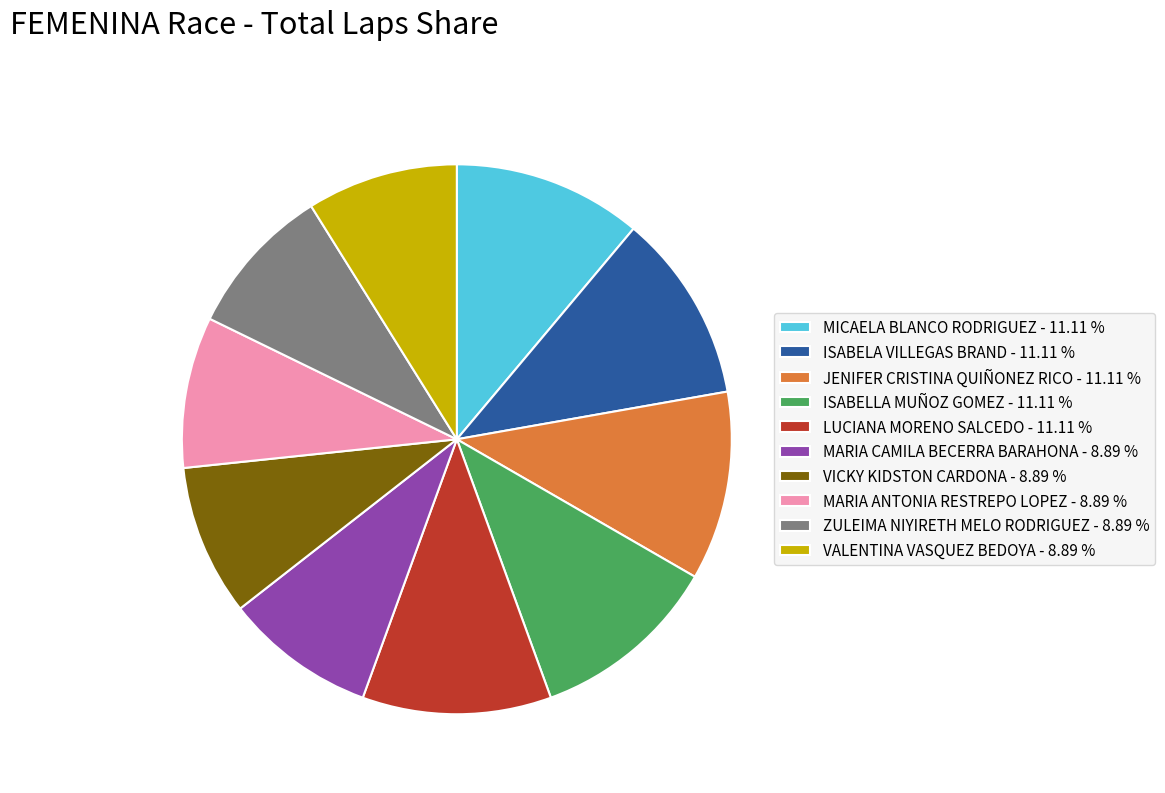

Does ISABELLA MUÑOZ GOMEZ represent more than half of the total?

No